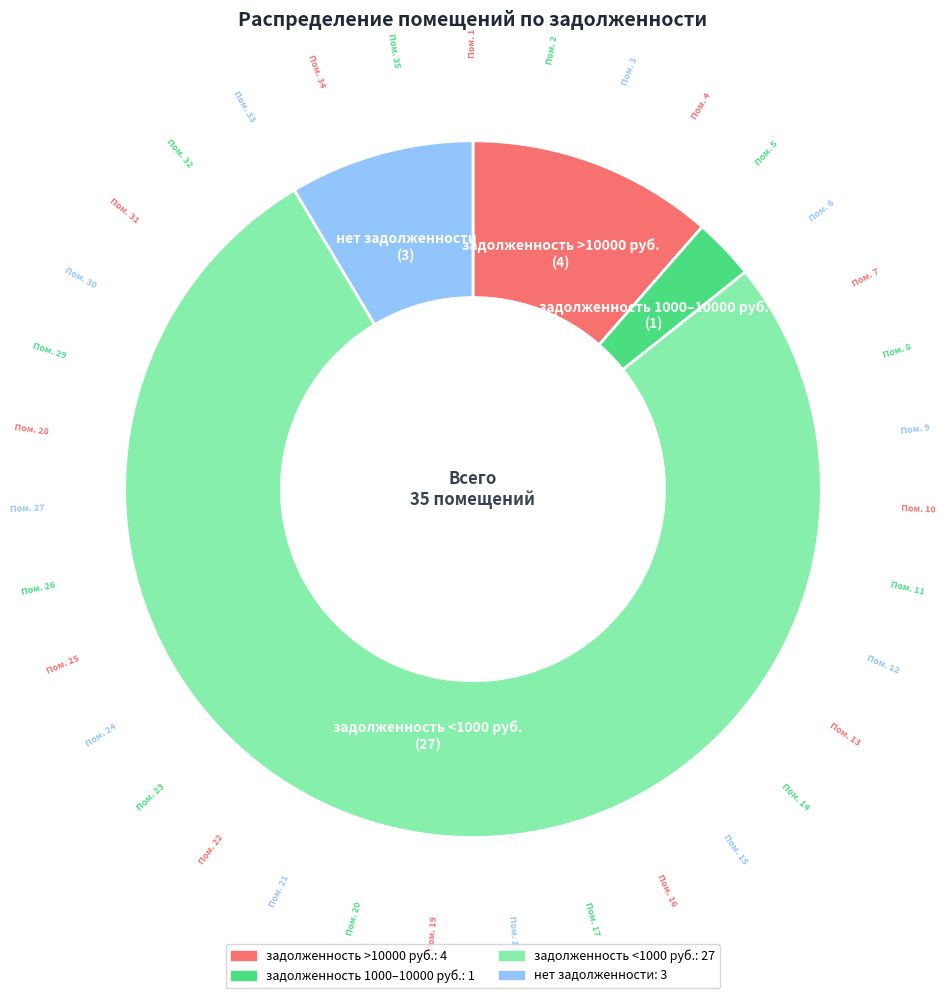

Does any single category account for the majority?

Yes